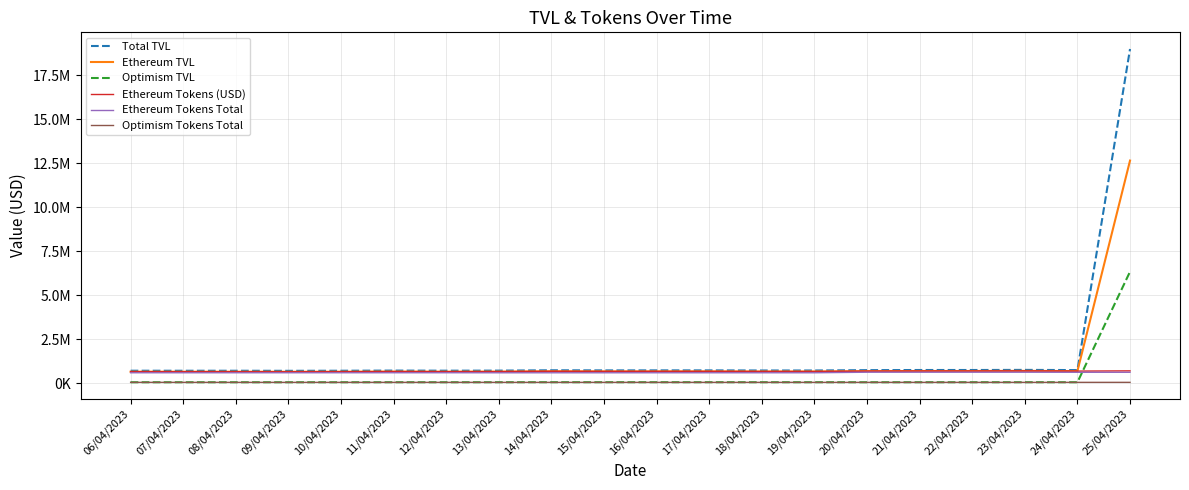

What are all the series names shown in the legend?

Total TVL, Ethereum TVL, Optimism TVL, Ethereum Tokens (USD), Ethereum Tokens Total, Optimism Tokens Total